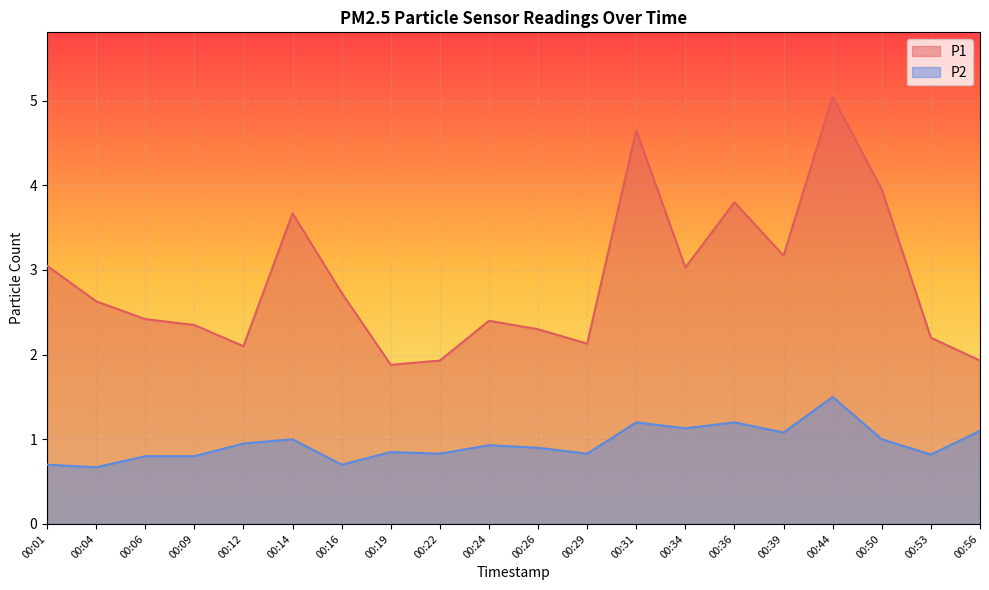

What is the approximate value of P2 at 00:16?

0.7